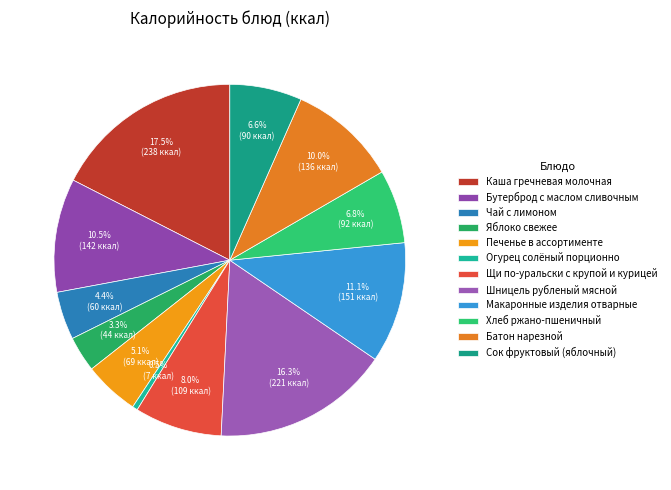

Is Батон нарезной the majority of the pie?

No